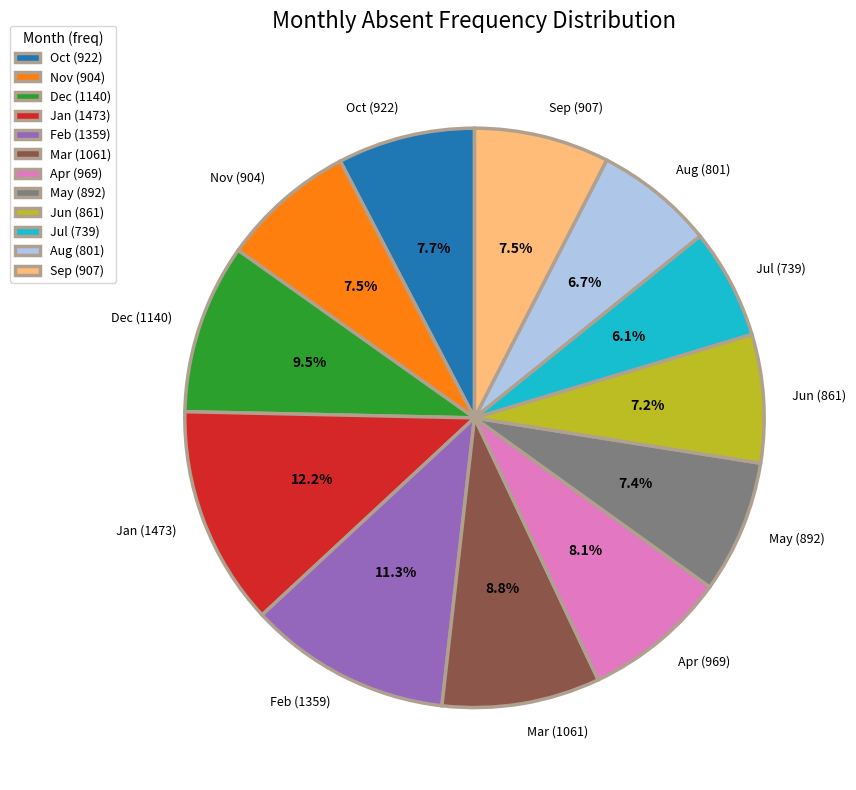

How many slices are in this pie chart?

12